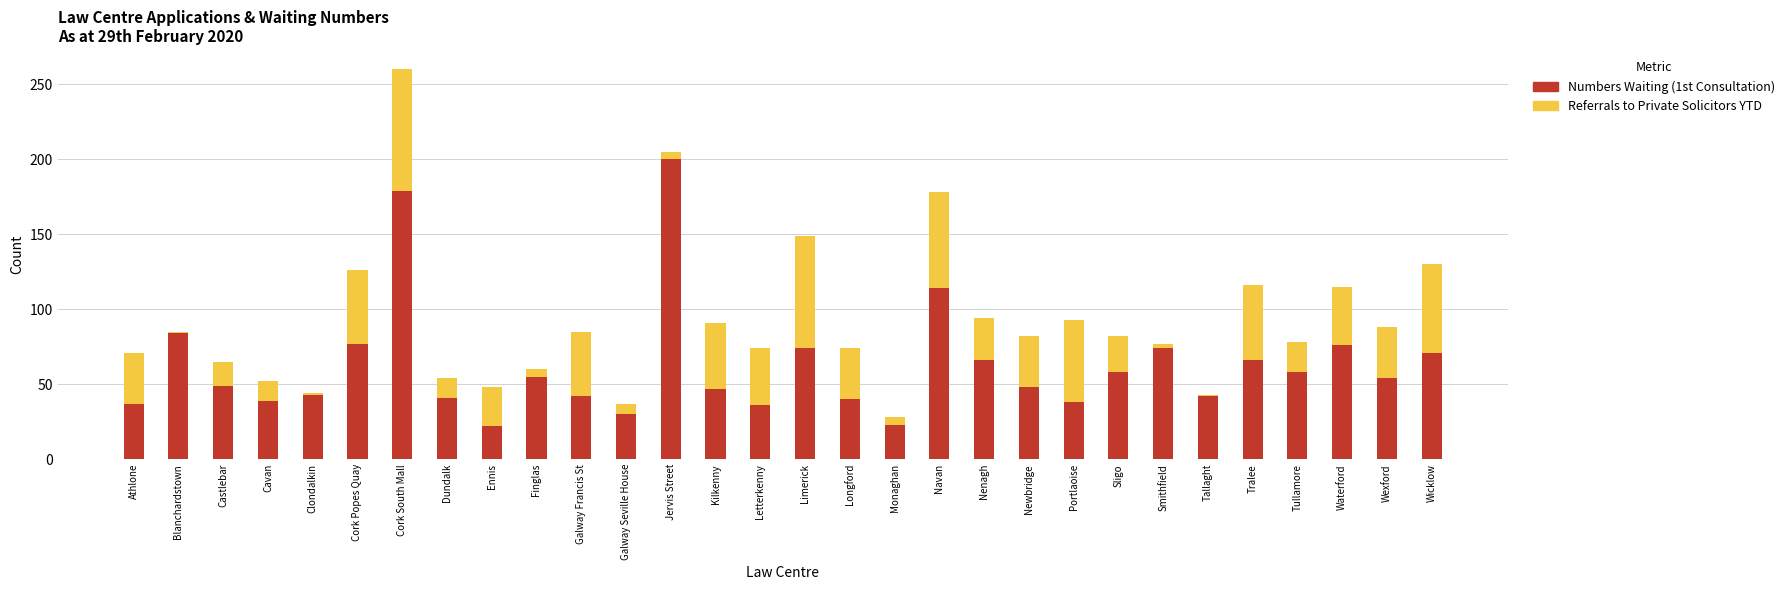

At which label does Numbers Waiting (1st Consultation) reach its peak?

Jervis Street